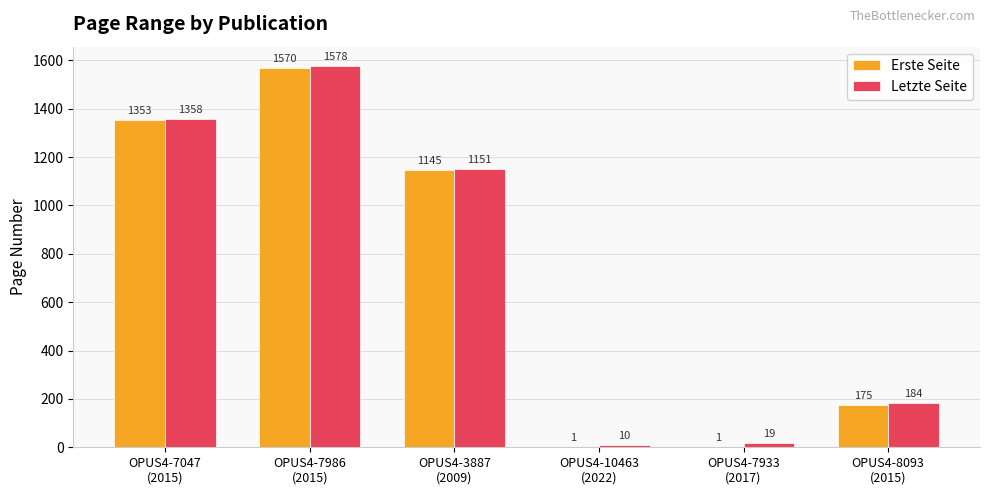

What is the sum of all Letzte Seite values?

4300